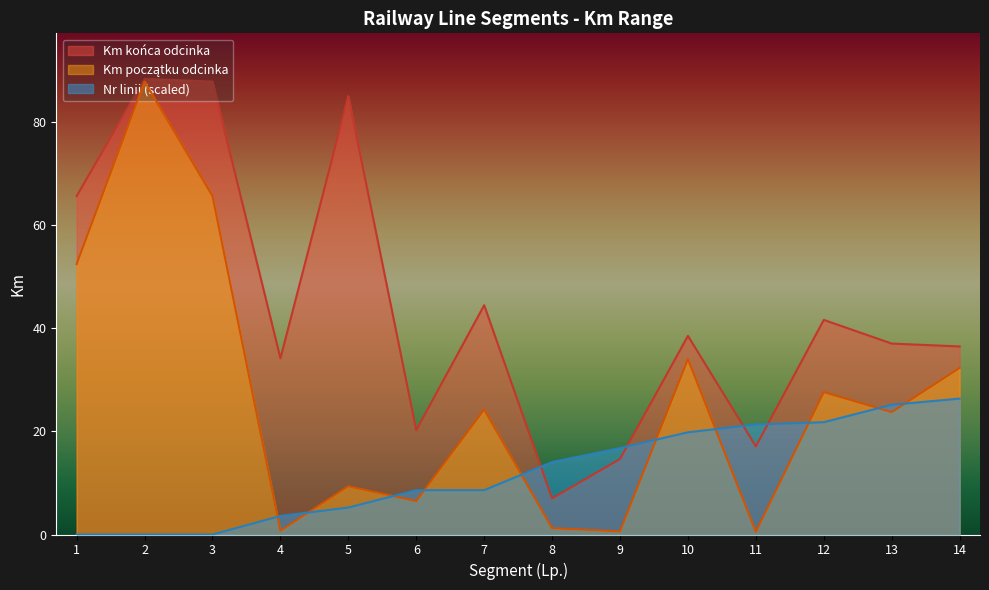

Between which two adjacent categories do Nr linii and Km początku odcinka first intersect?

3 and 4